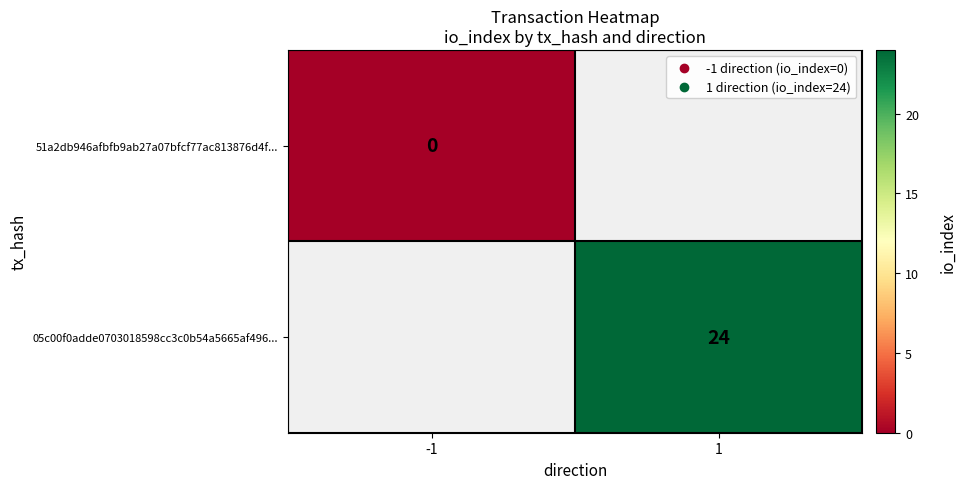

Which has a higher value, -1 or 1?

1